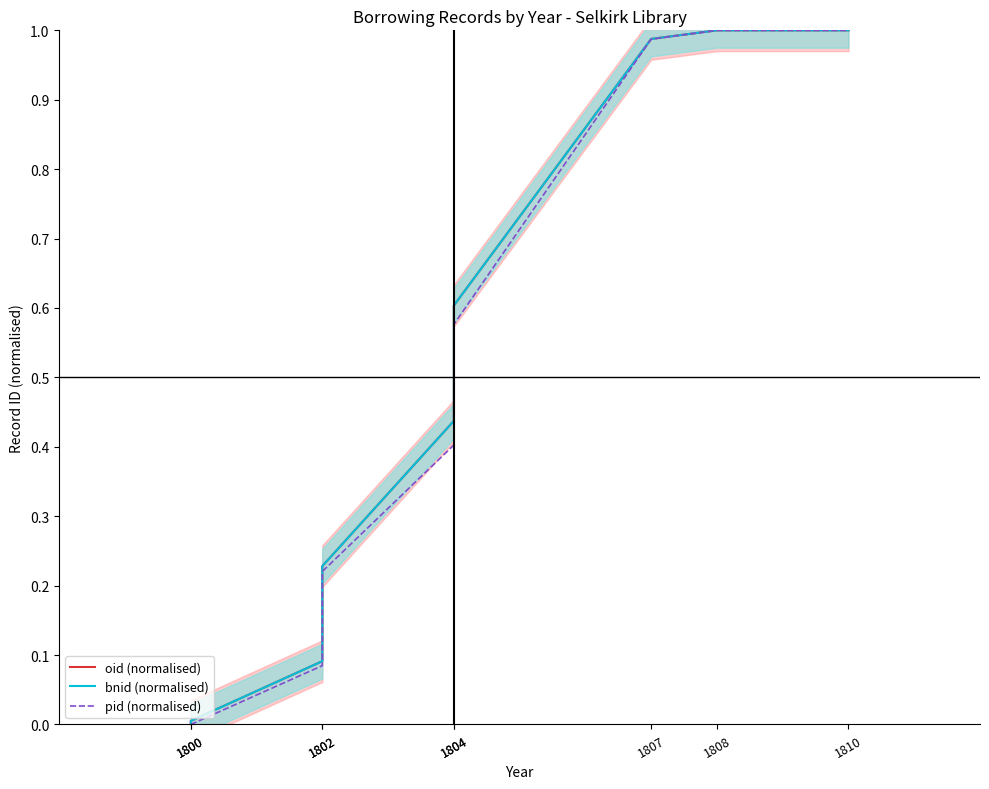

True or false: oid (normalised) has a value of 0.4 at 1810.

False